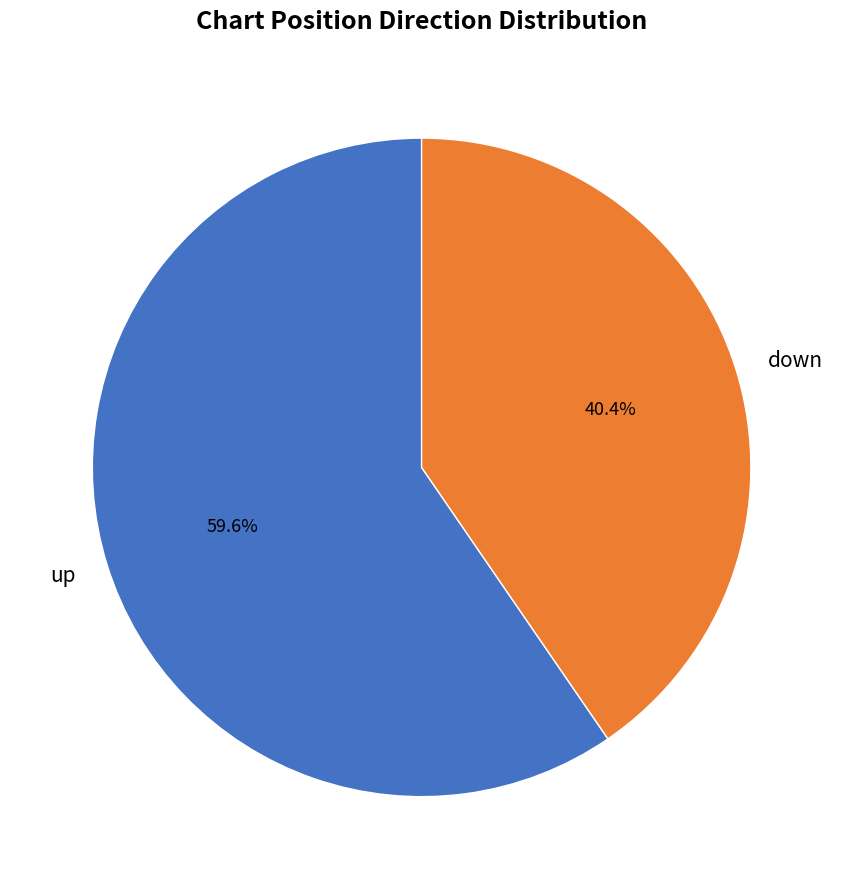

What is the ratio of the value at down to the value at up?

0.7